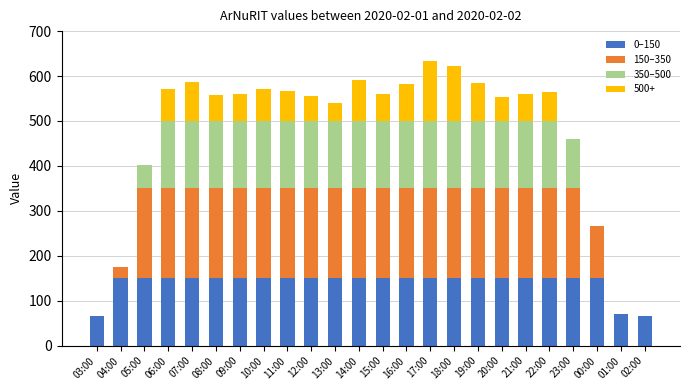

The 0–150 series shows 259 at 13:00. True or false?

False